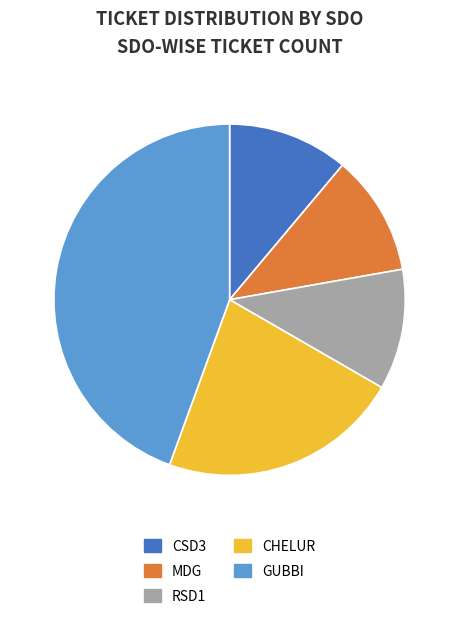

Is the sum of CSD3 and CHELUR greater than half?

No